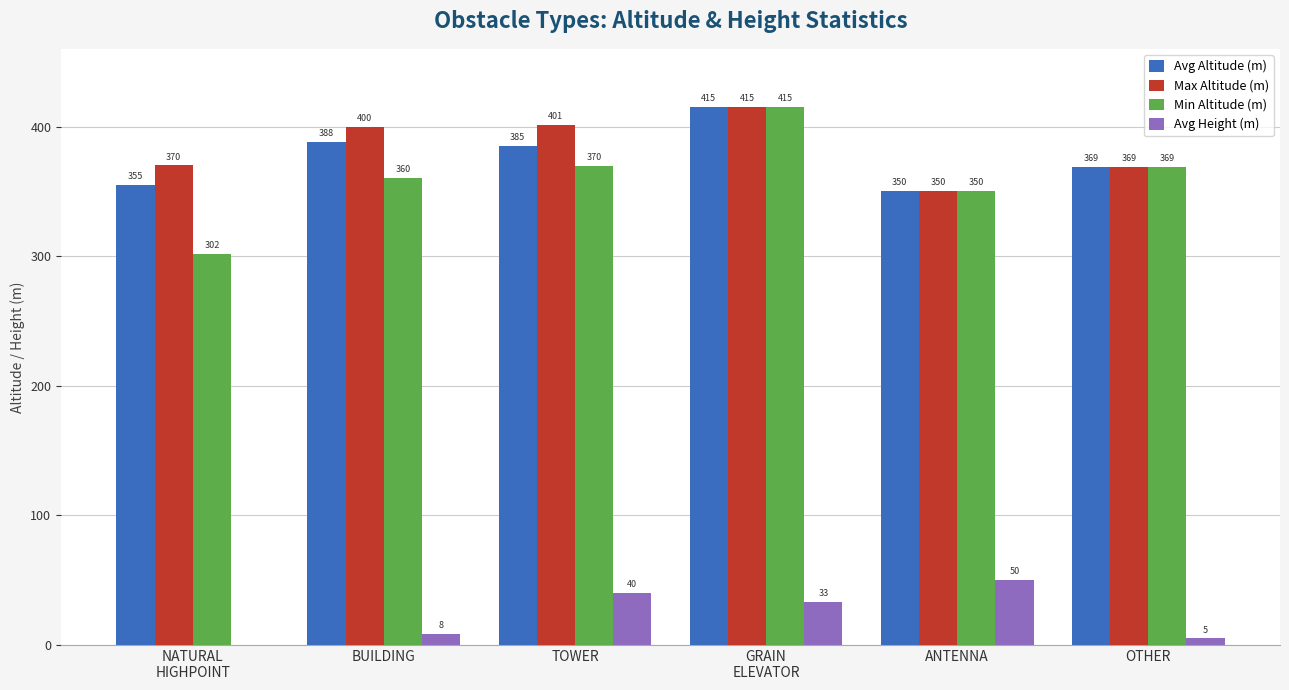

What is the greatest value displayed?

415.0